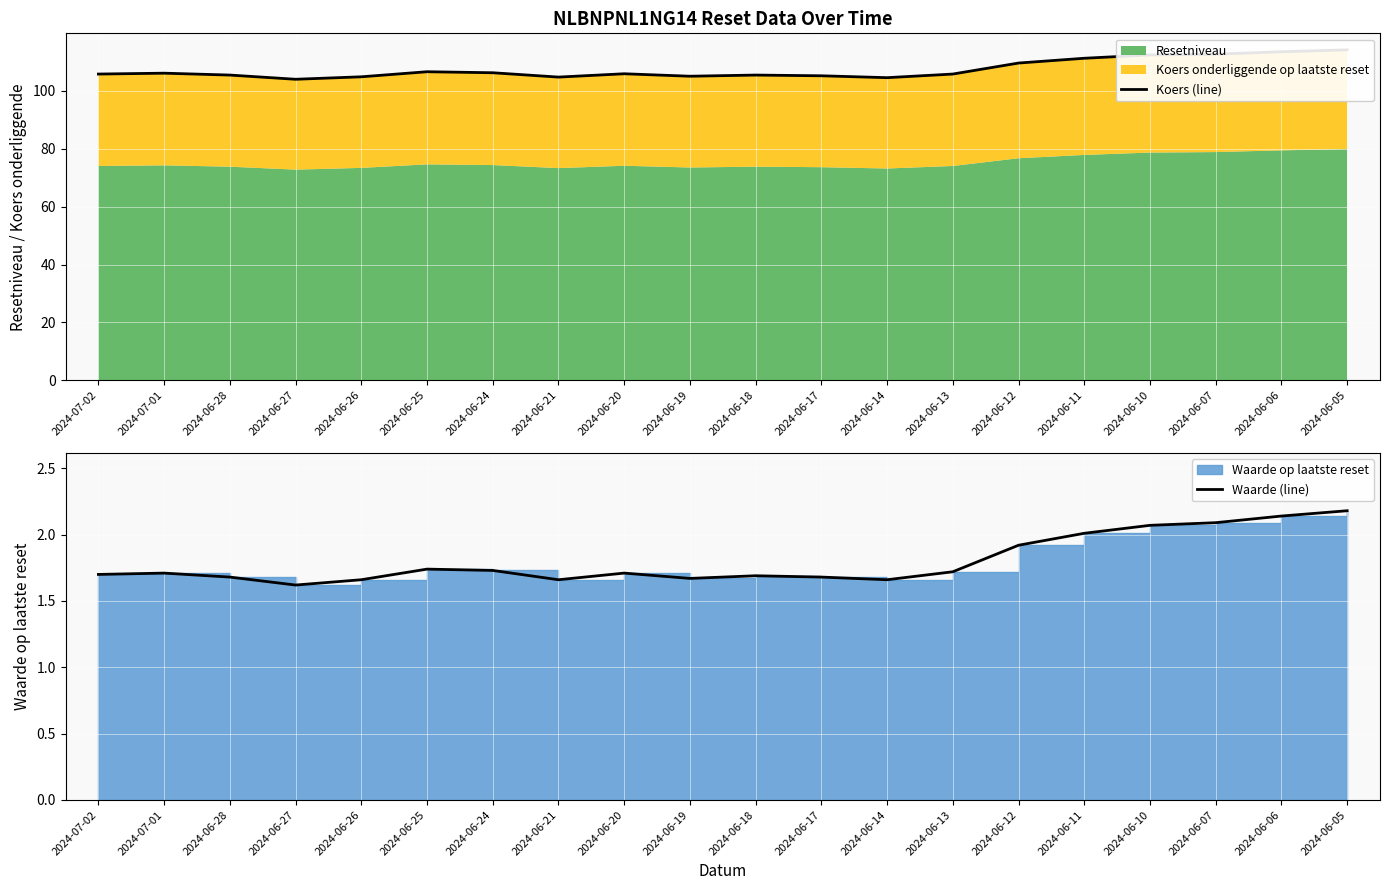

Which series has the largest total across all categories?

Koers (line)